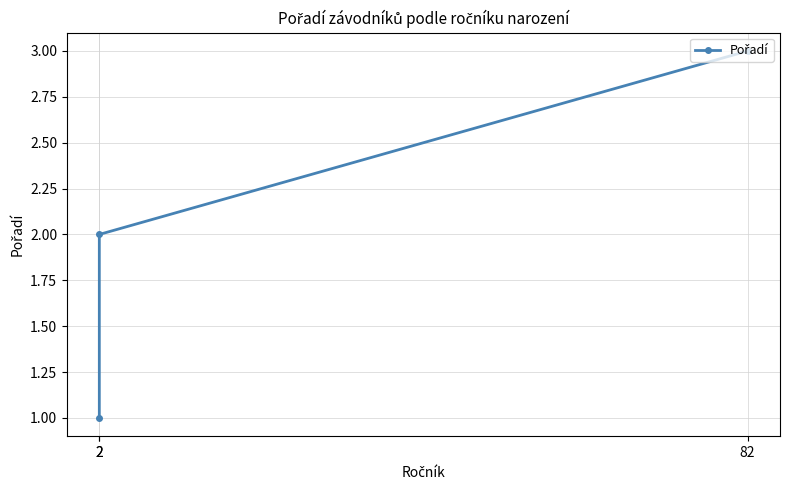

What is the sum of all values?

6